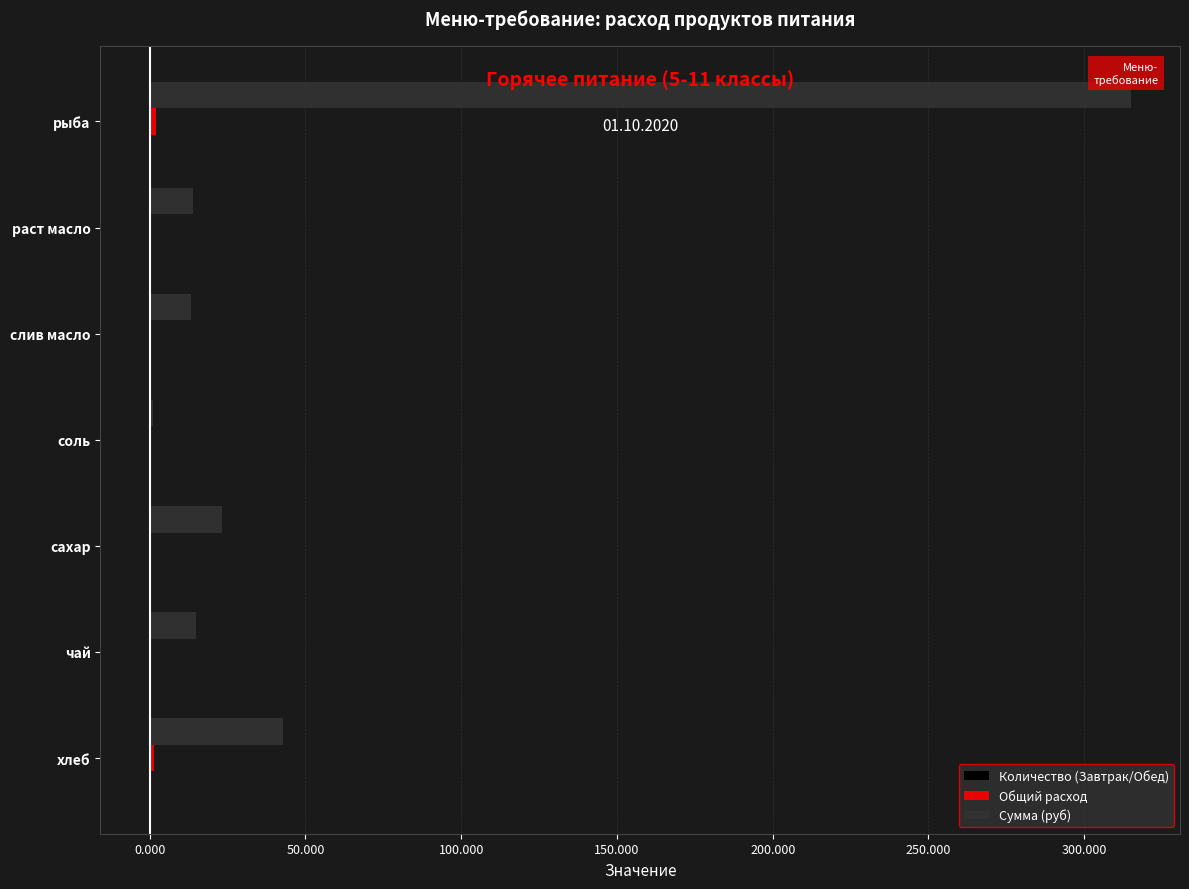

Where is Сумма (руб) nearest to the value 158?

хлеб